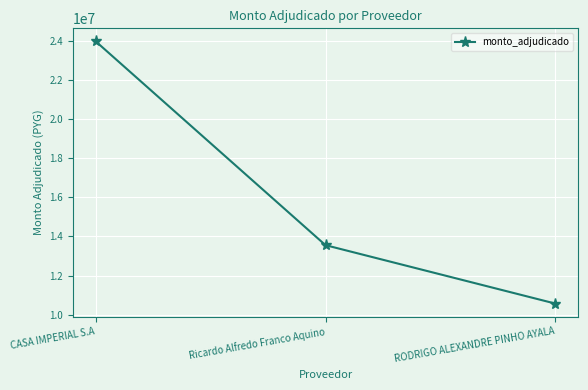

Reading left to right, extract all data points from this chart.

23958363	13556320	10575500